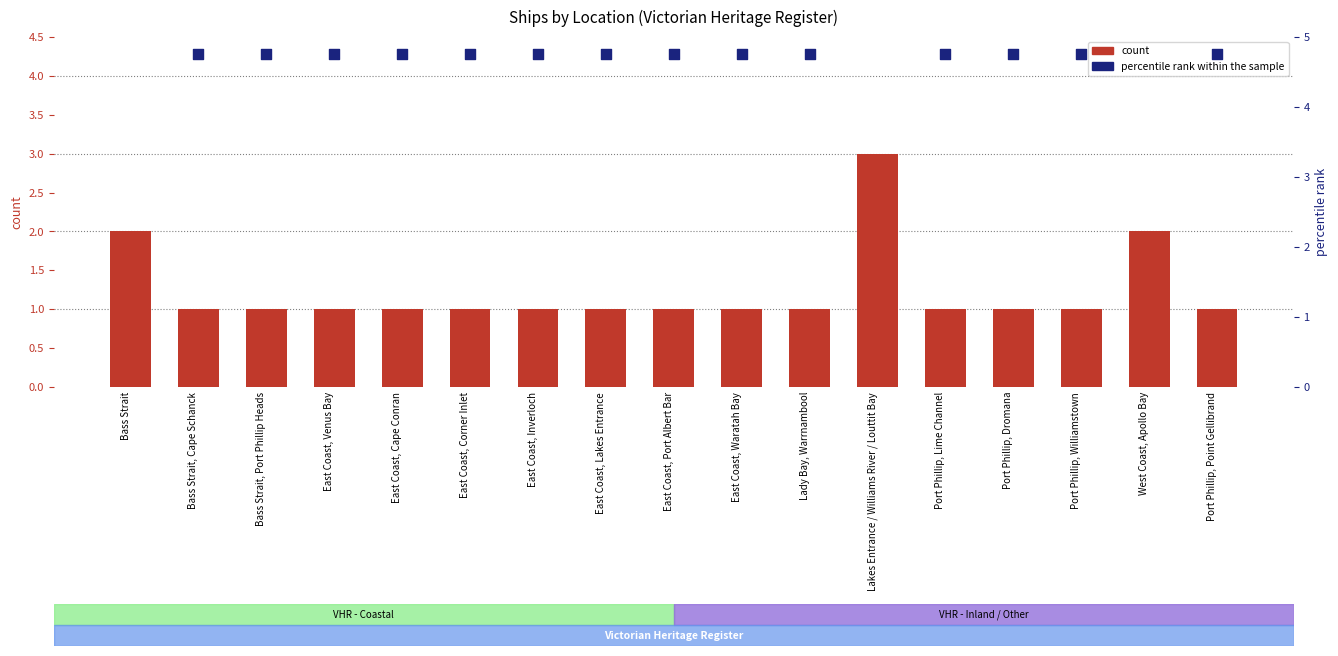

What is the total value across all series at East Coast, Corner Inlet?

5.8